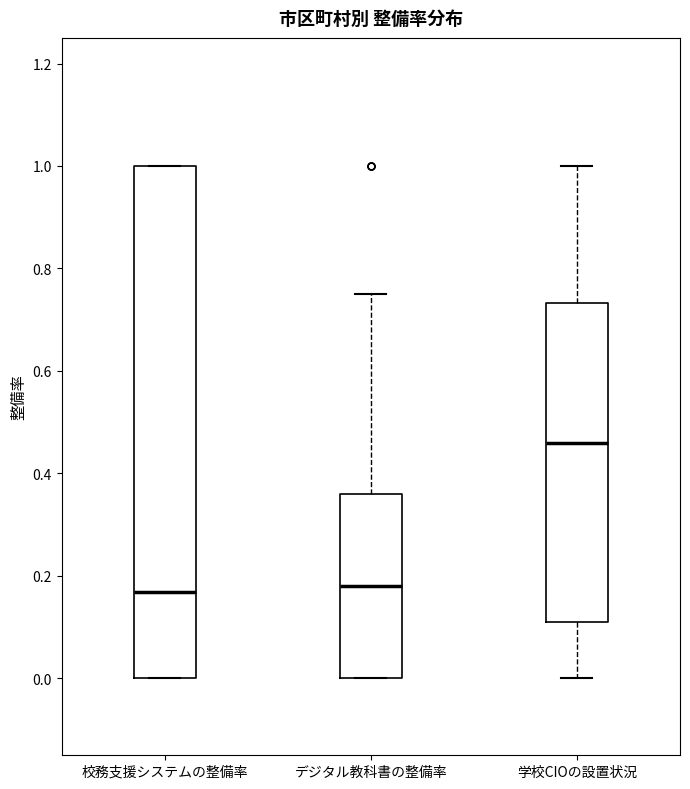

Reading left to right, transcribe this box plot: for each box, give where its median line is, the range the box spans, and where its two whiskers end, as read against the y-axis. The values are not printed on the chart, so give them approximately, as read against the axis.

校務支援システムの整備率: median 0.16, box 0.00 to 1.00, whiskers 0.00 to 1.00
デジタル教科書の整備率: median 0.18, box 0.00 to 0.36, whiskers 0.00 to 0.76
学校CIOの設置状況: median 0.46, box 0.10 to 0.74, whiskers 0.00 to 1.00